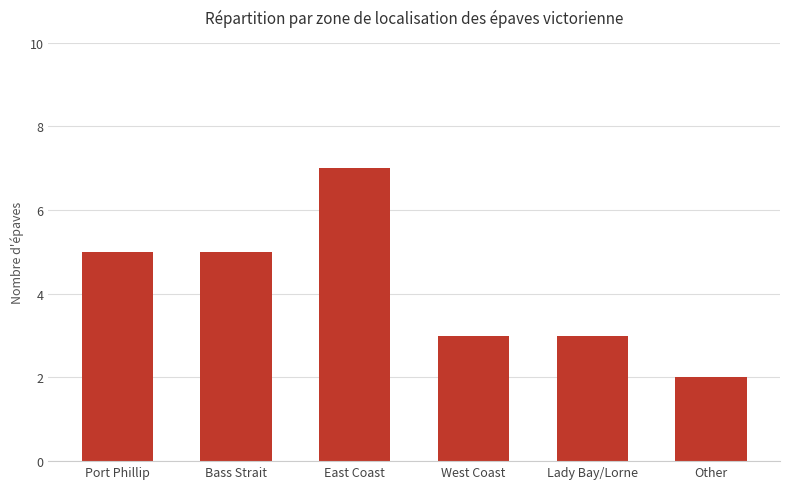

Does the chart contain stacked bars?

No